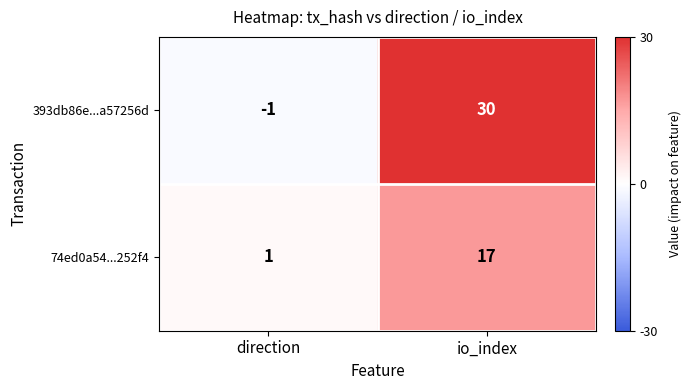

What is the average value of the 74ed0a54...252f4 series?

9